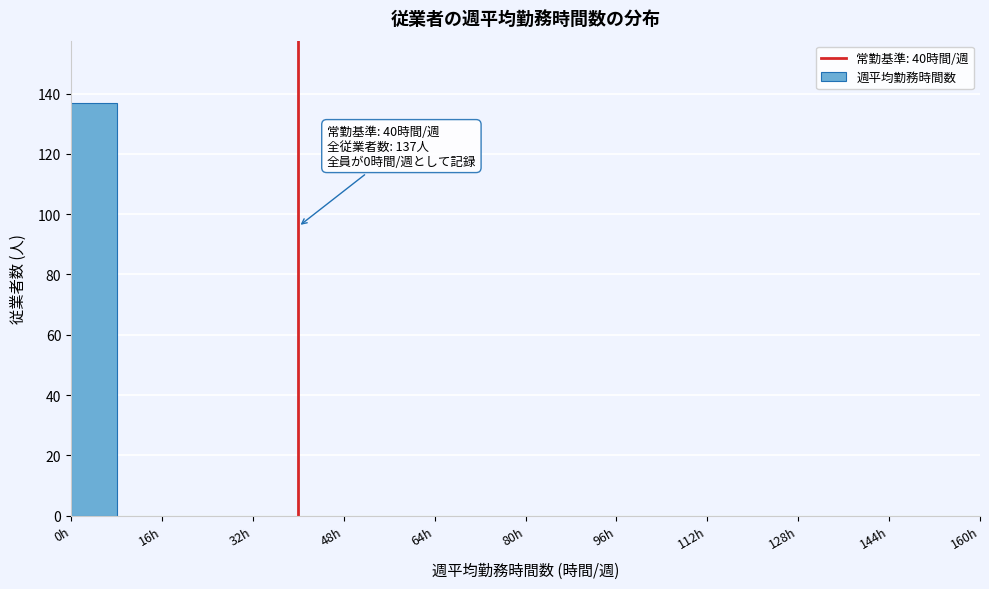

Which range on the x-axis has the tallest bar?

0 to 8